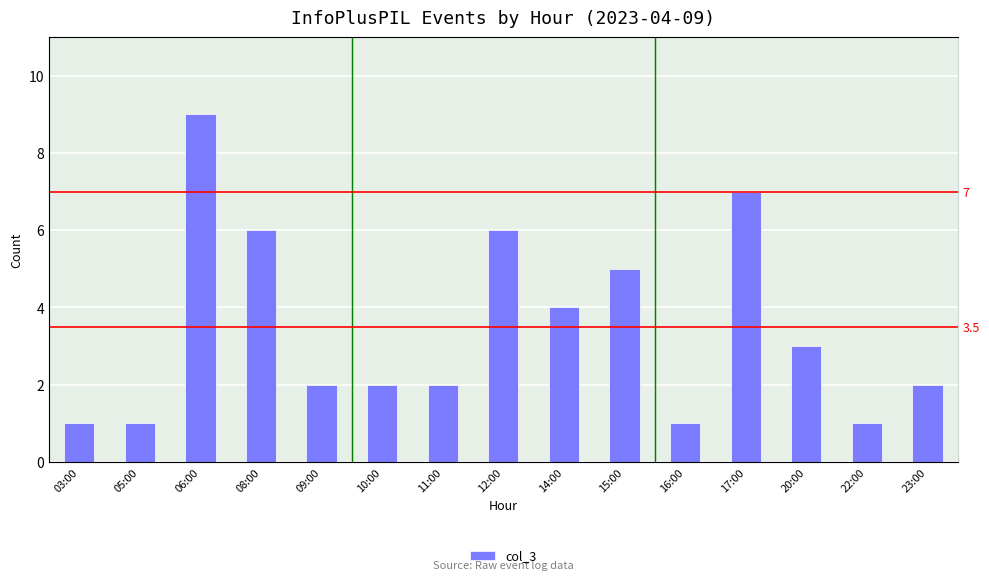

What is the minimum value shown in the chart?

1